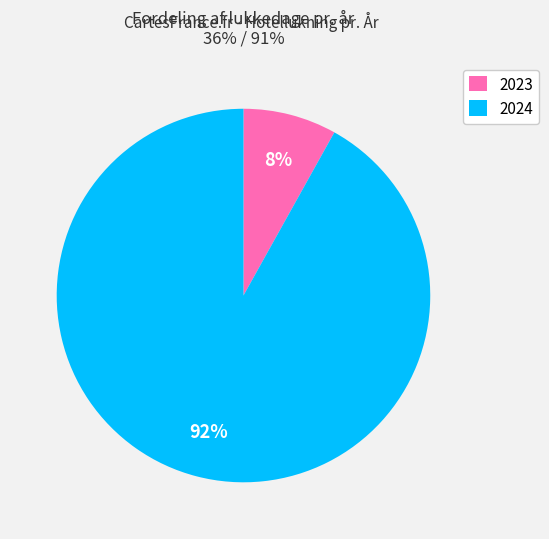

Is it true that 2024 is 56% of the pie?

False